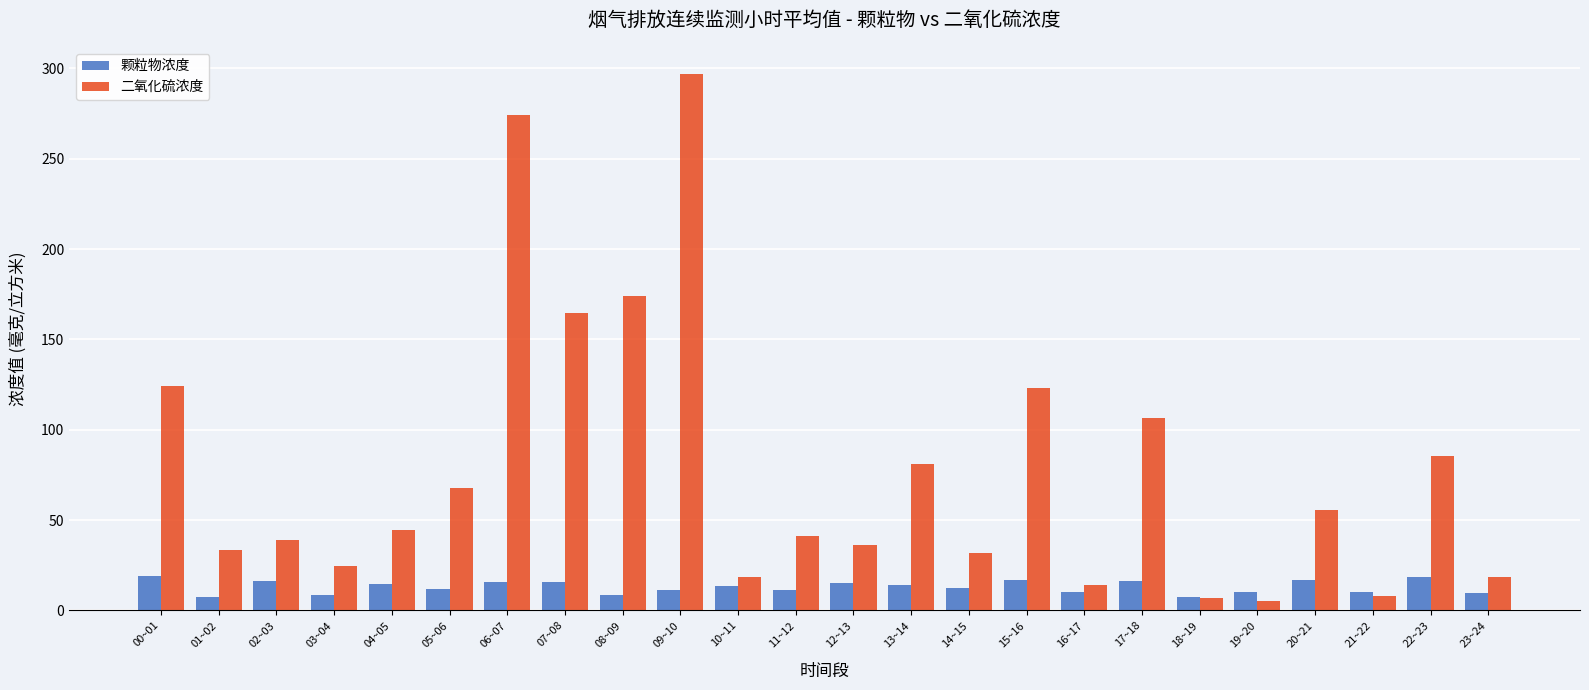

Rank the series by their maximum value, from highest to lowest.

二氧化硫浓度, 颗粒物浓度